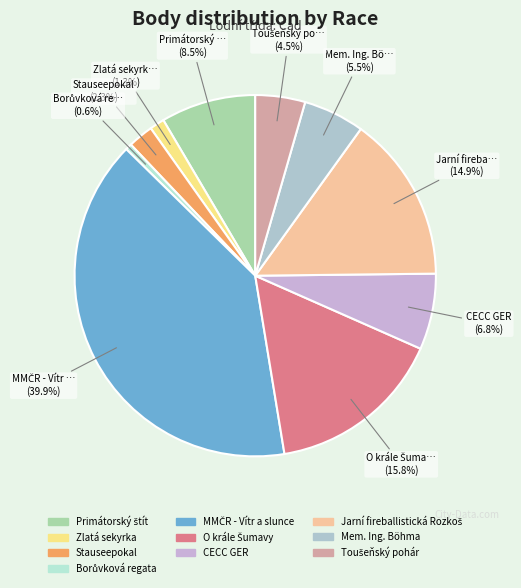

Which category has the biggest portion of the pie?

MMČR - Vítr a slunce